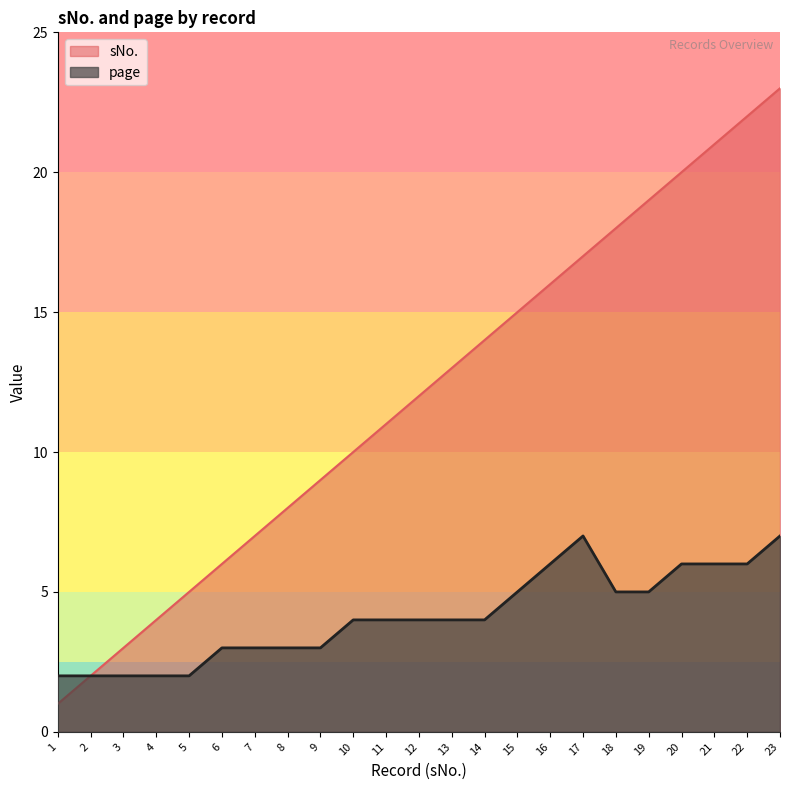

What is the value of the sNo. point at the 15th from the left?

15